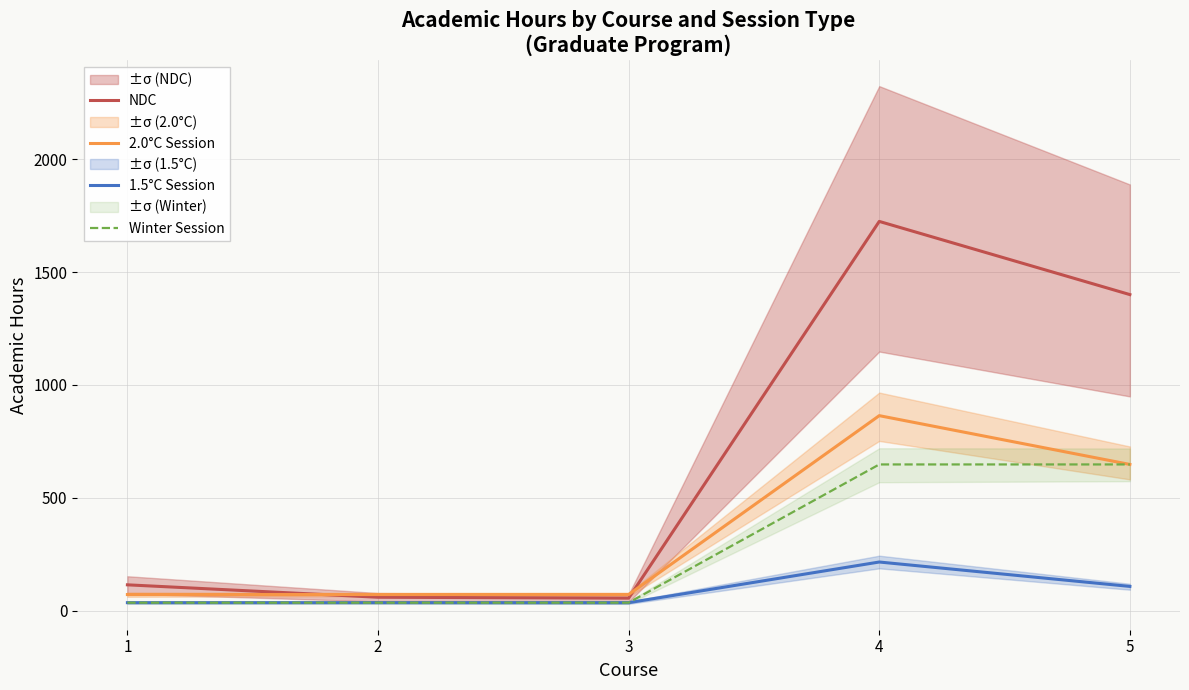

Reading left to right, transcribe all the data shown in this chart.

NDC: 1=115	2=60	3=56	4=1724	5=1400
2.0°C Session: 1=72	2=72	3=72	4=864	5=648
1.5°C Session: 1=36	2=36	3=36	4=216	5=108
Winter Session: 1=36	2=36	3=36	4=648	5=648